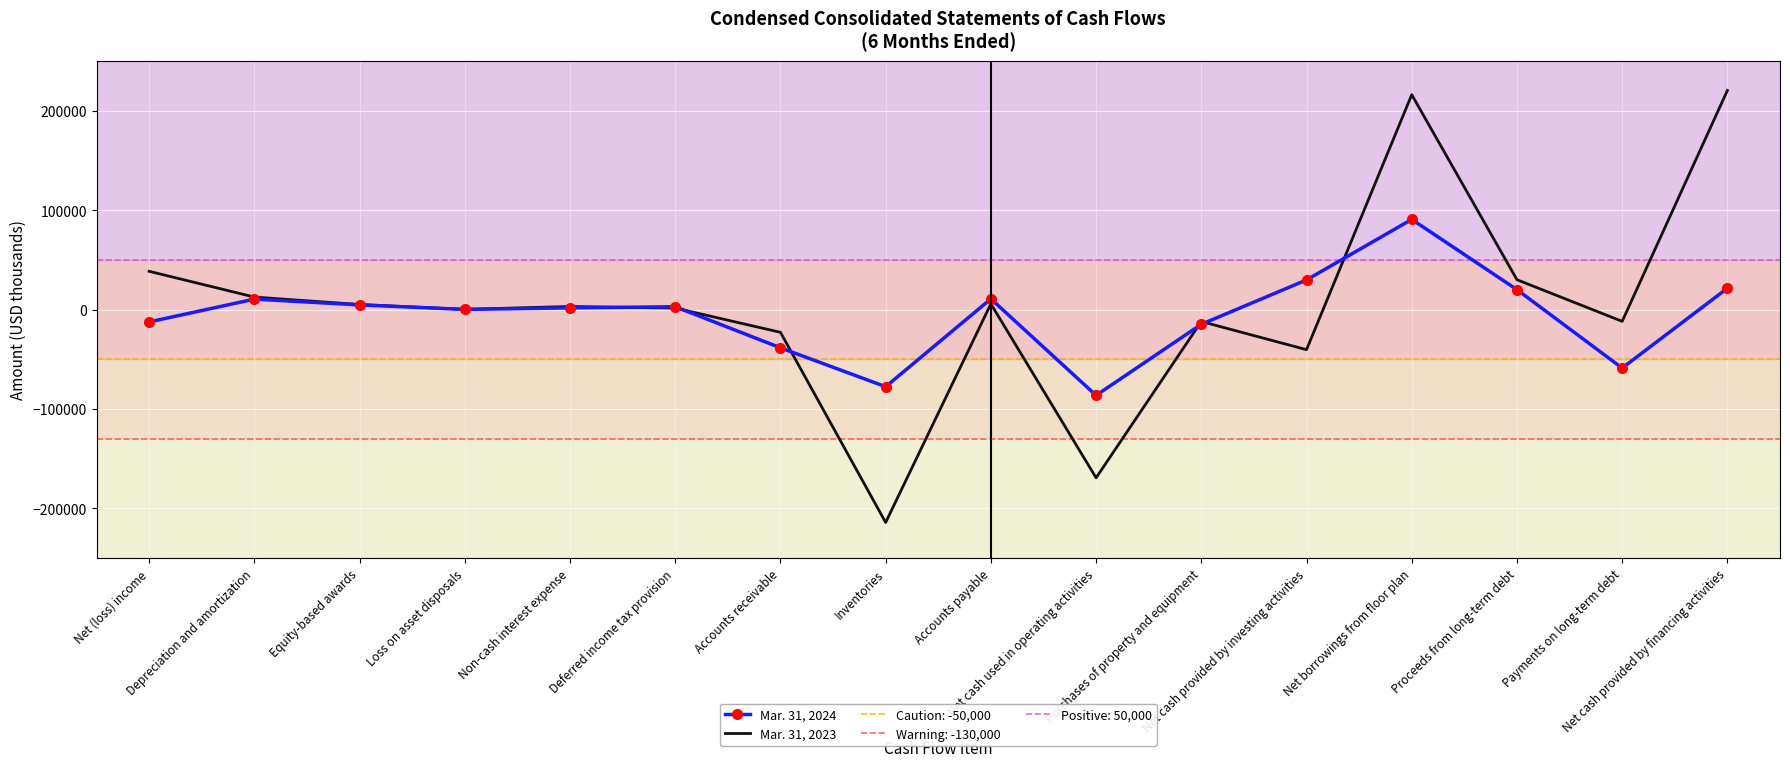

What is the difference between the Mar. 31, 2023 values at Depreciation and amortization and Loss on asset disposals?

12332